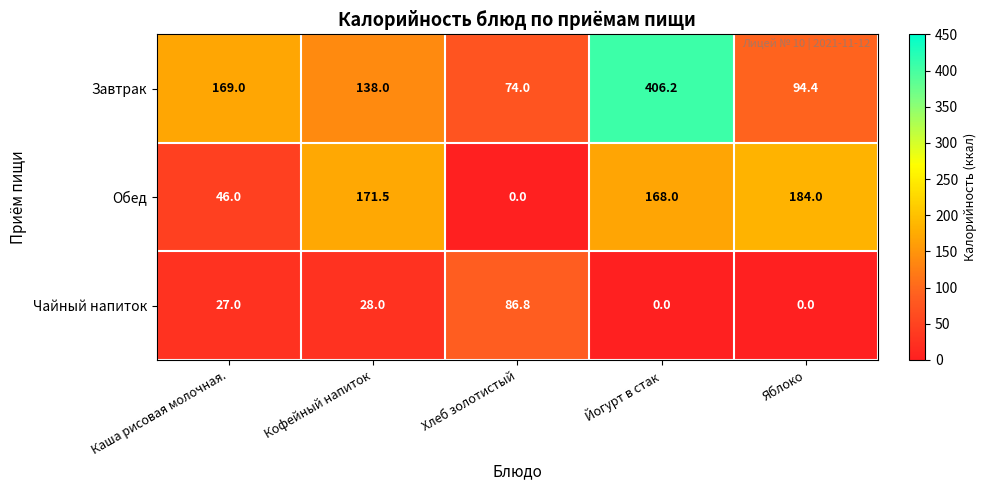

At which label is Обед closest to 92?

Каша рисовая молочная.